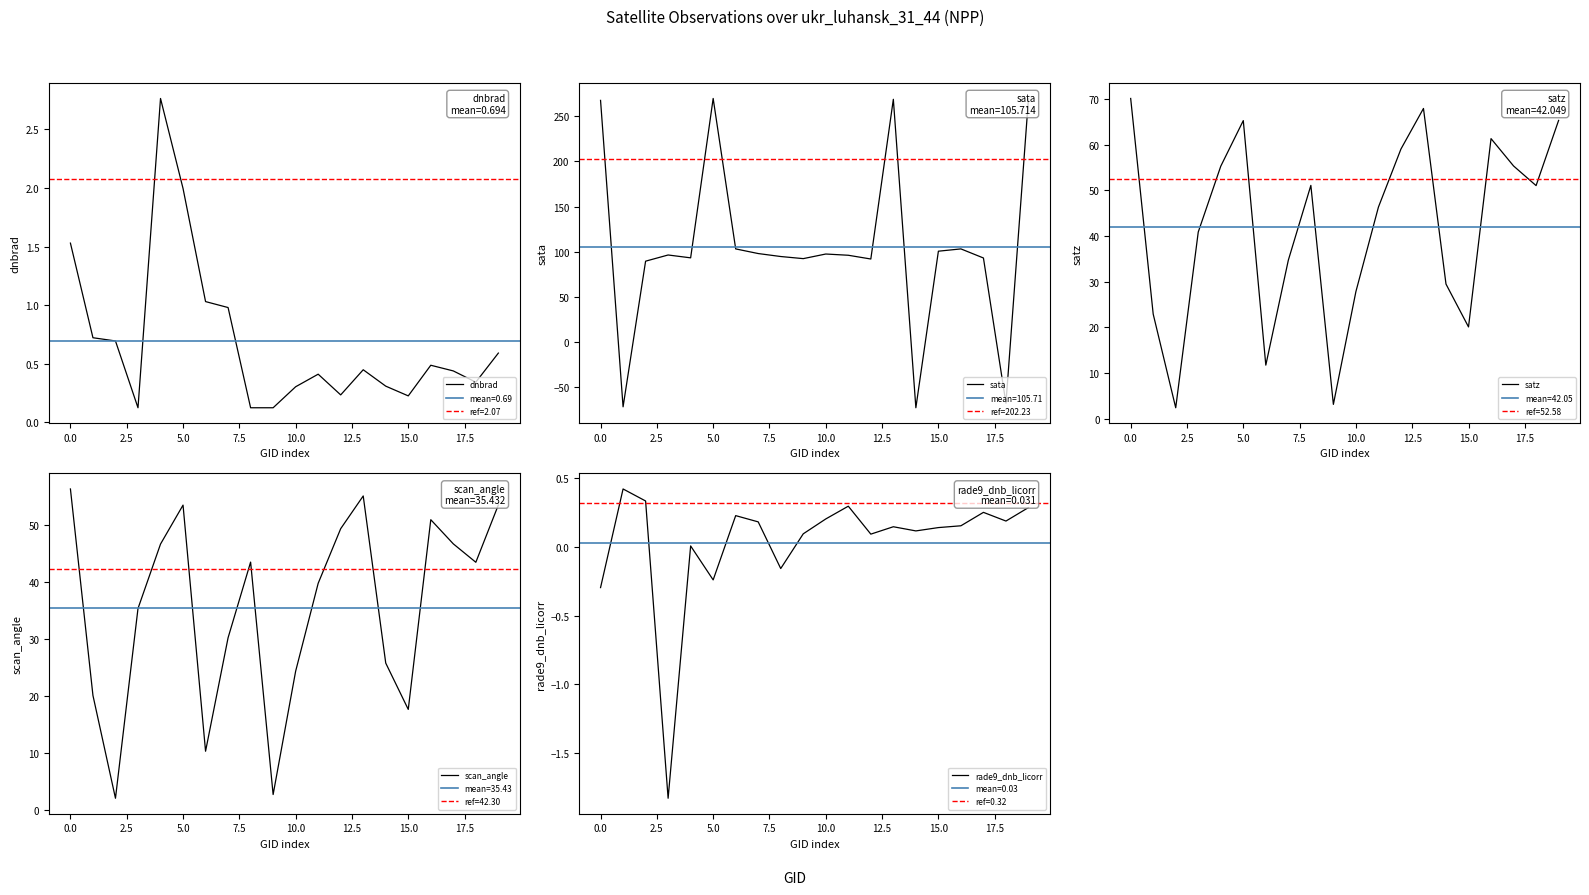

True or false: rade9_dnb_licorr and satz intersect in this chart.

False